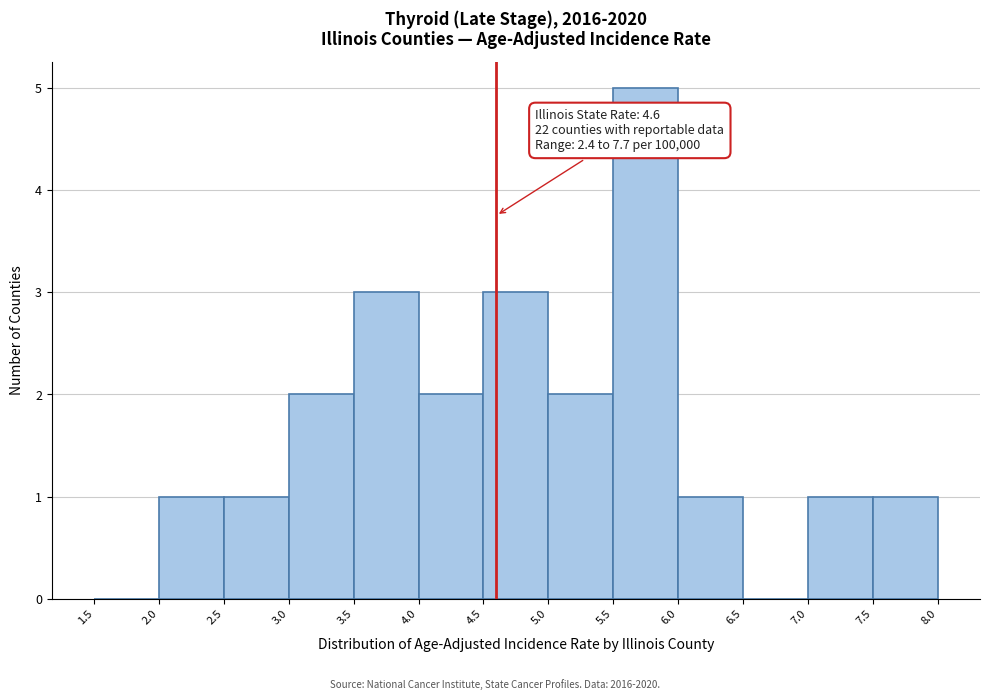

Over which range of the x-axis is the bar tallest?

5.5 to 6.0